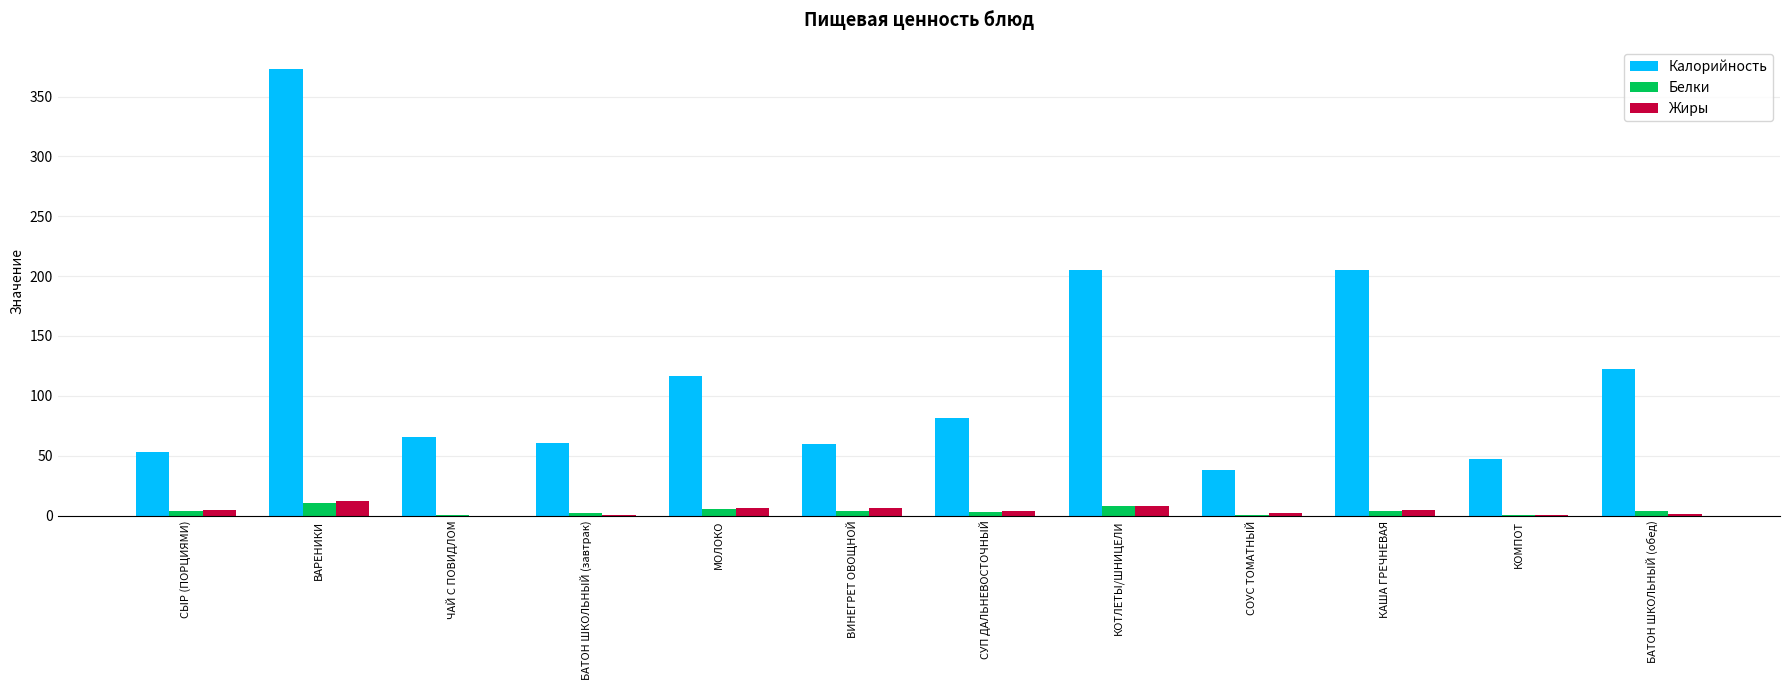

Which series has the largest range (max minus min)?

Калорийность